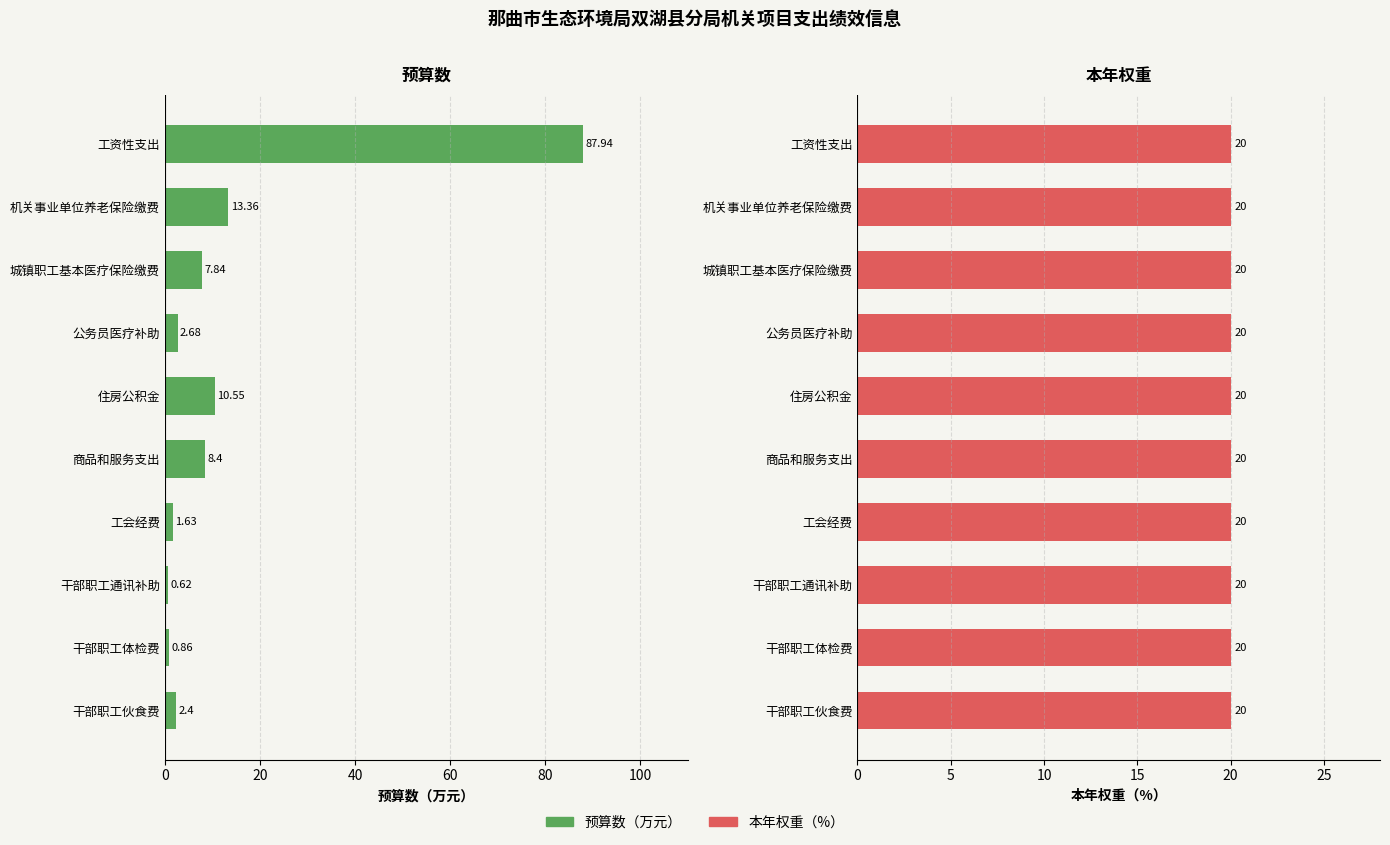

Reading right to left, extract all data points from this chart.

预算数（万元）: 2.4	0.9	0.6	1.6	8.4	10.6	2.7	7.8	13.4	87.9
本年权重: 0.6	0.6	0.6	0.6	0.6	0.6	0.6	0.6	0.6	0.6